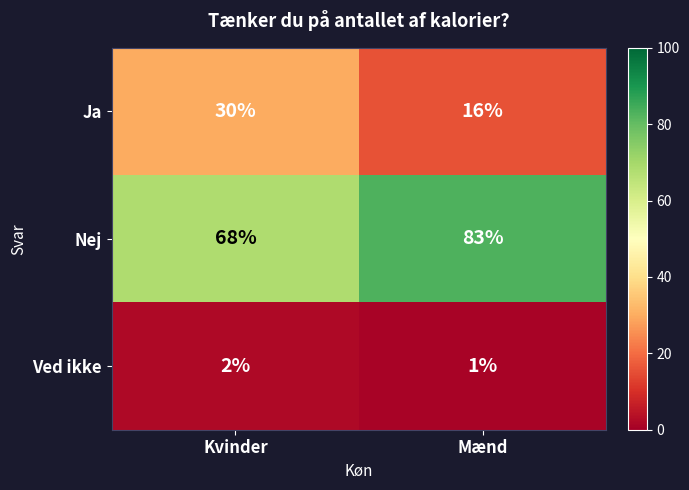

What is the total value across all series at Kvinder?

100